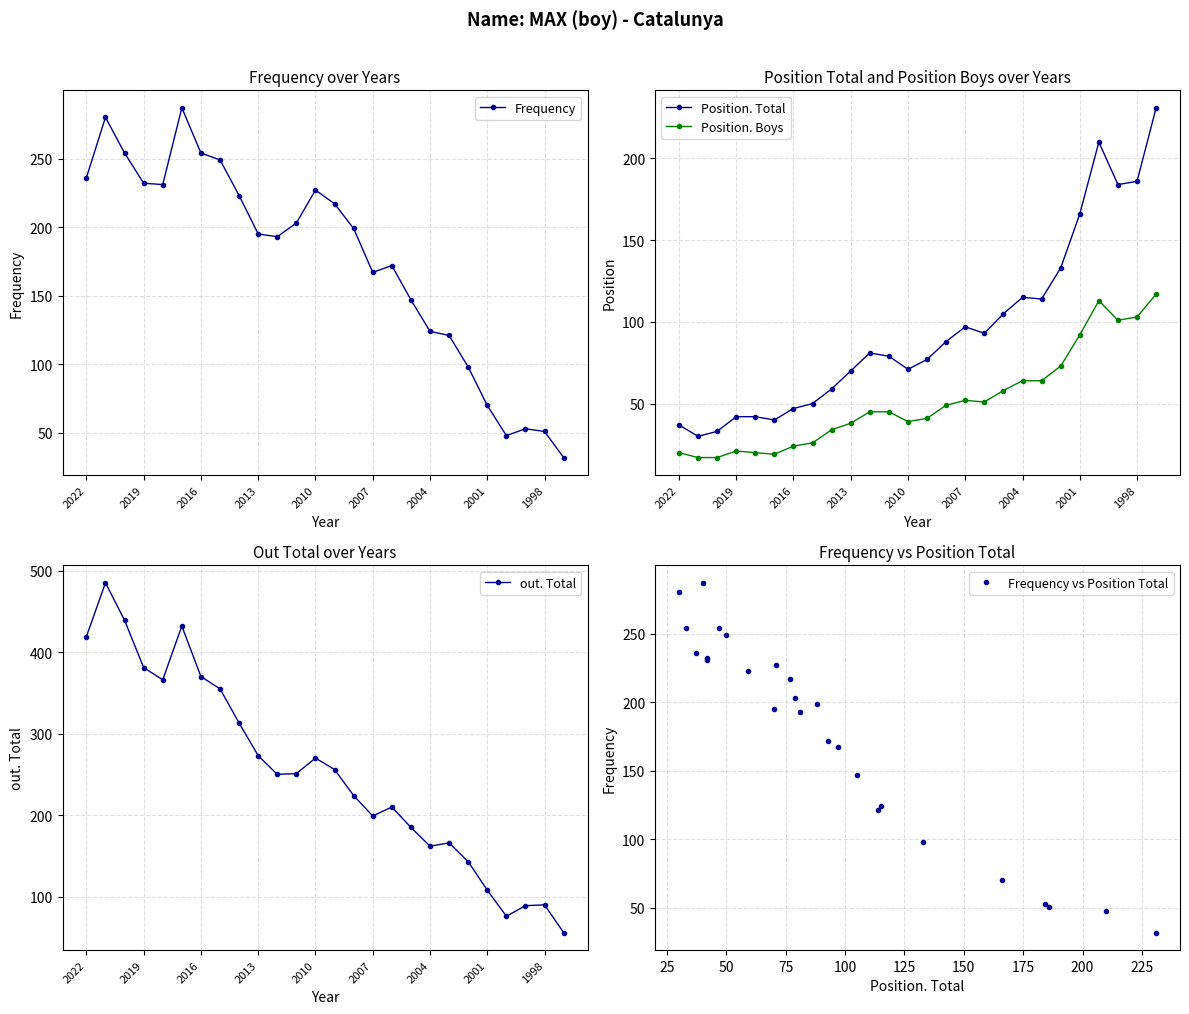

Reading left to right, list all the values displayed in this chart.

Frequency: 236	280	254	232	231	287	254	249	223	195	193	203	227	217	199	167	172	147	124	121	98	70	48	53	51	32
Position. Total: 37	30	33	42	42	40	47	50	59	70	81	79	71	77	88	97	93	105	115	114	133	166	210	184	186	231
Position. Boys: 20	17	17	21	20	19	24	26	34	38	45	45	39	41	49	52	51	58	64	64	73	92	113	101	103	117
out. Total: 419	485	439	381	366	432	370	355	313	273	250	251	270	256	224	199	210	185	162	166	143	108	76	89	90	56
Frequency vs Position Total: 236	280	254	232	231	287	254	249	223	195	193	203	227	217	199	167	172	147	124	121	98	70	48	53	51	32